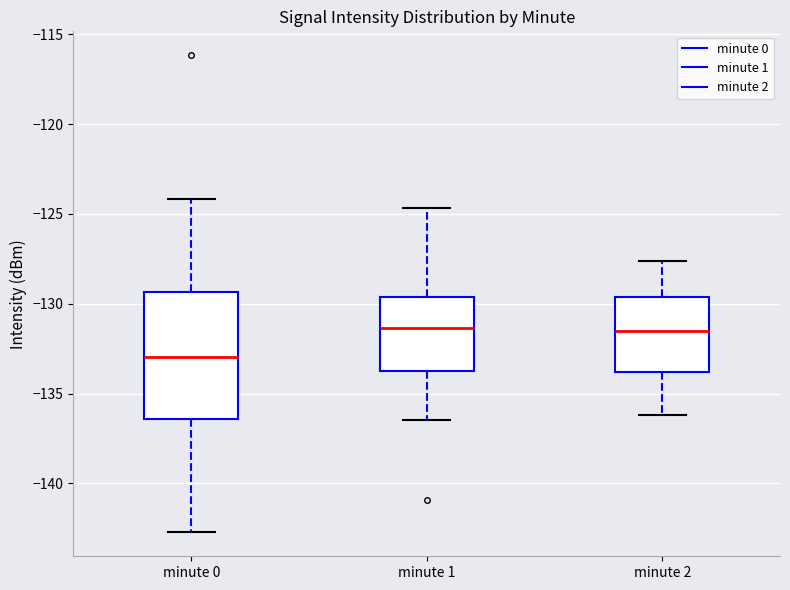

Which box's median line is the lowest?

minute 0